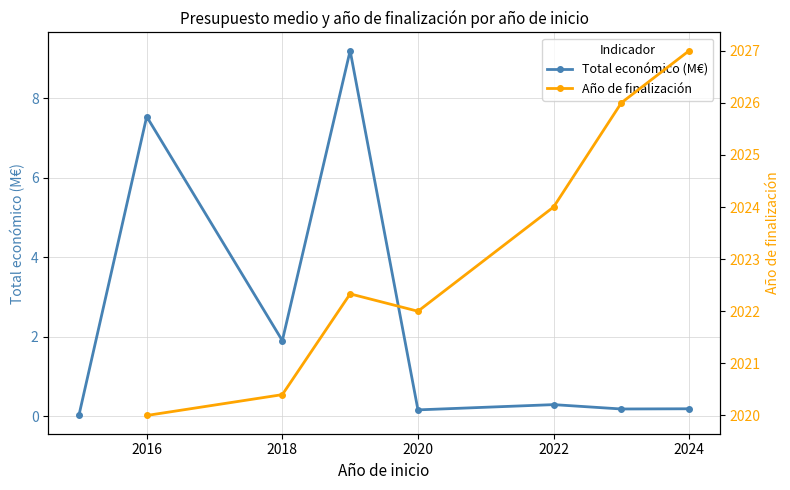

At which label is Total económico (M€) closest to 4?

2018